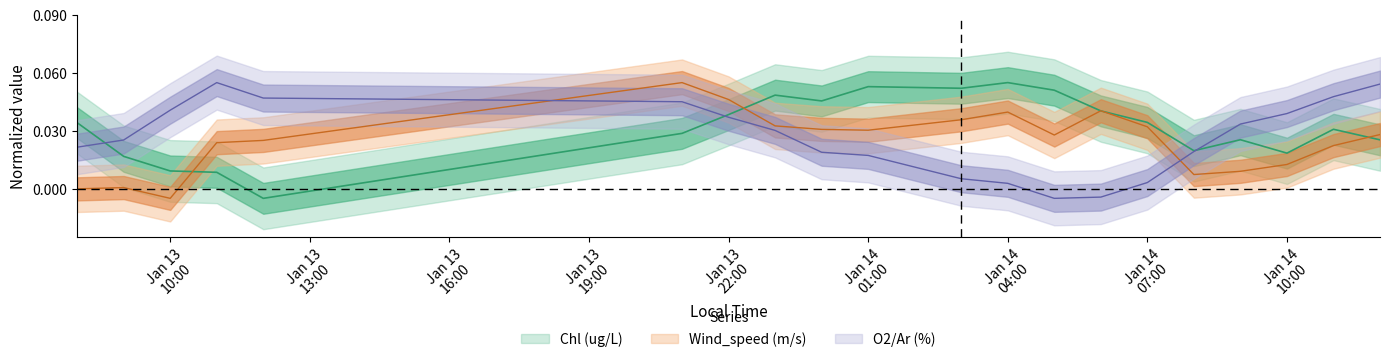

What is the maximum value for Wind_speed (m/s)?

0.1